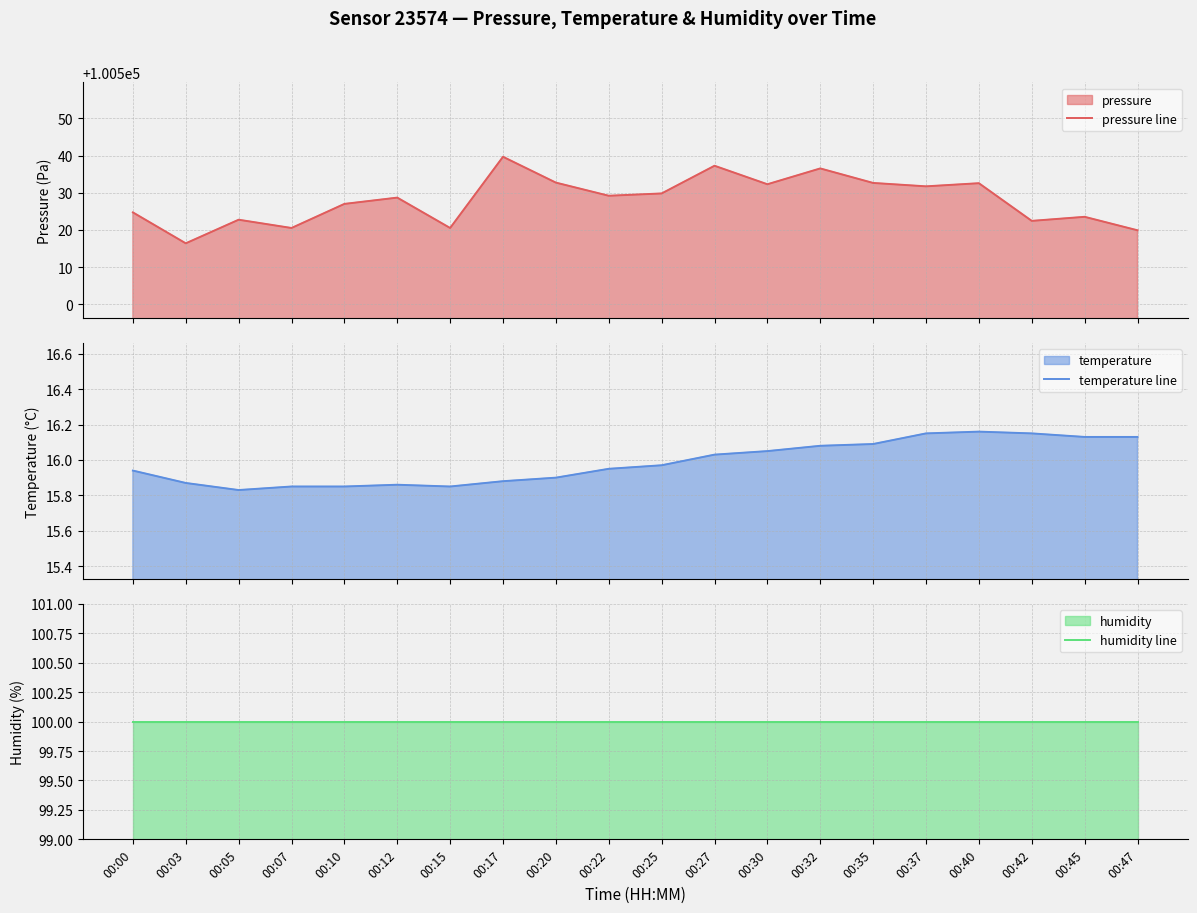

How many categories are shown in the chart?

20